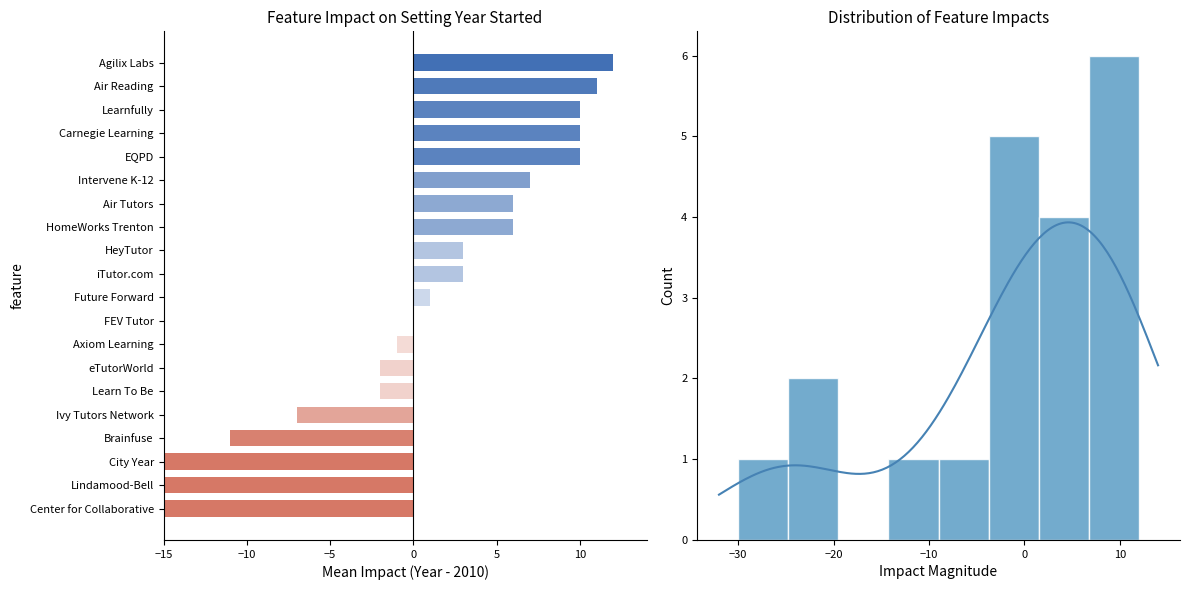

How many bars are there in each group?

2